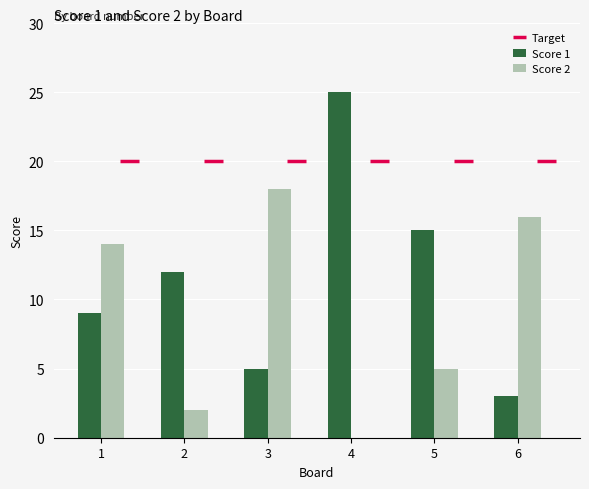

At which label is Score 2 closest to 9?

5